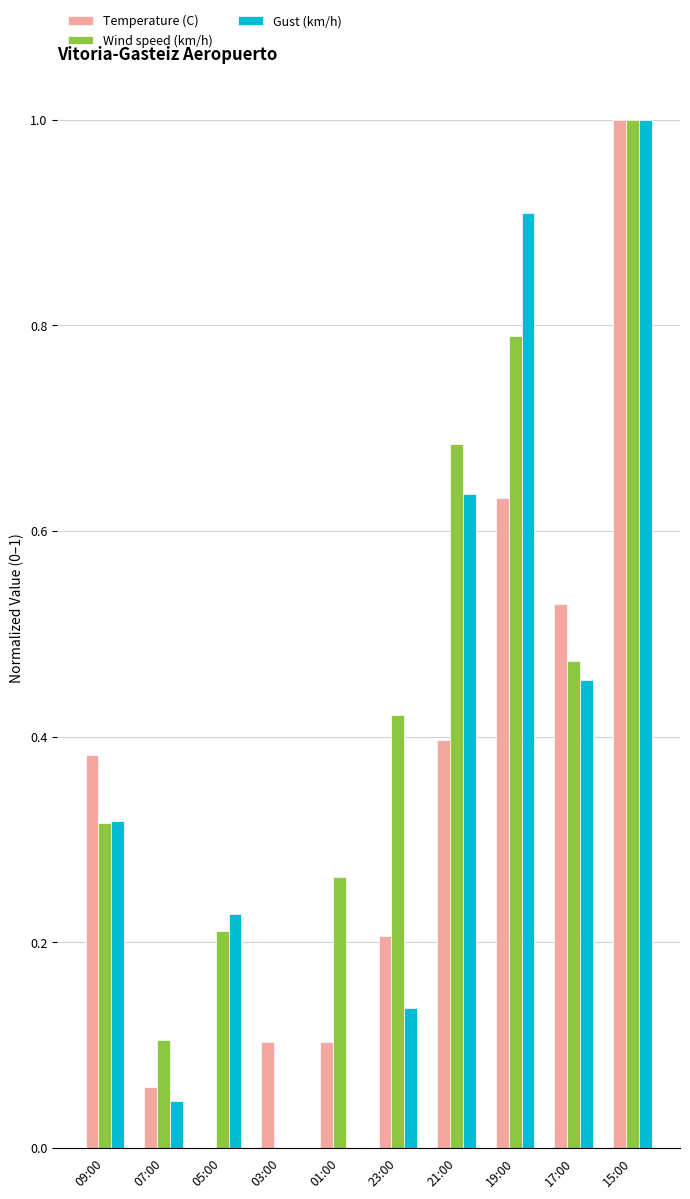

What is the total value across all series at 15:00?

3.0